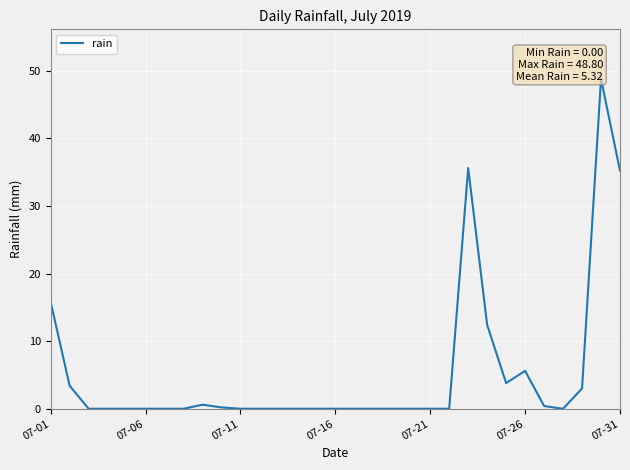

The chart shows a value of -19.3 at 21. True or false?

False